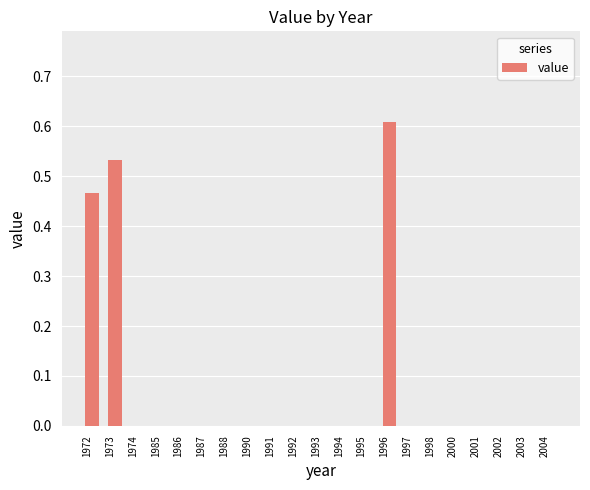

Are the bars horizontal?

No